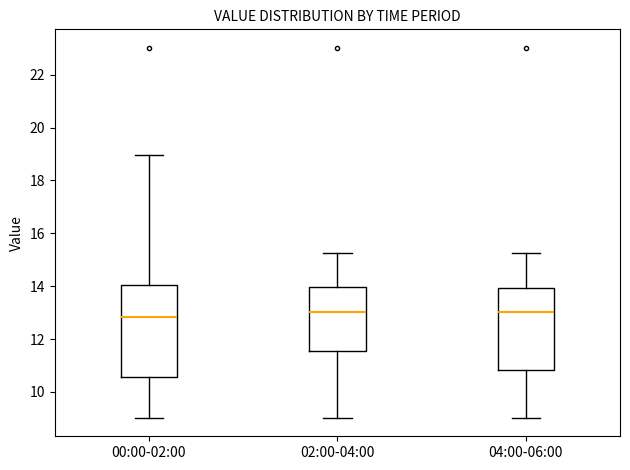

Where is the lower edge of the box for 00:00-02:00 on the y-axis? The values are not printed on the chart, so give them approximately, as read against the axis.

10.6